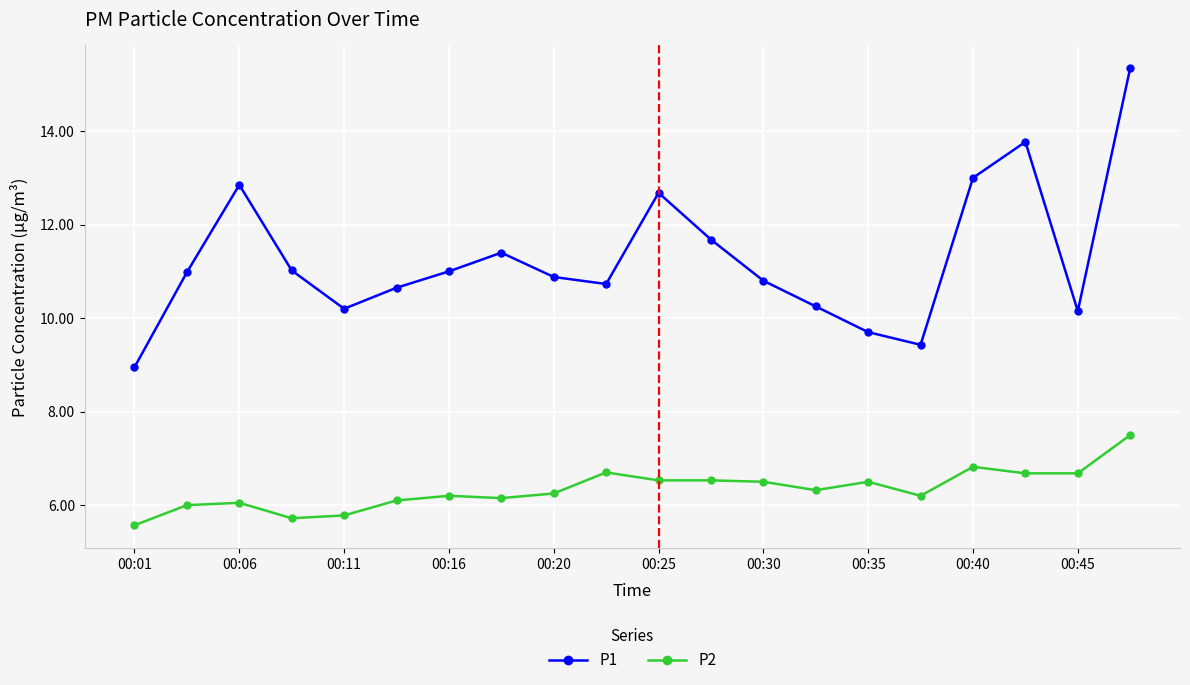

Which series has the widest spread of values?

P1